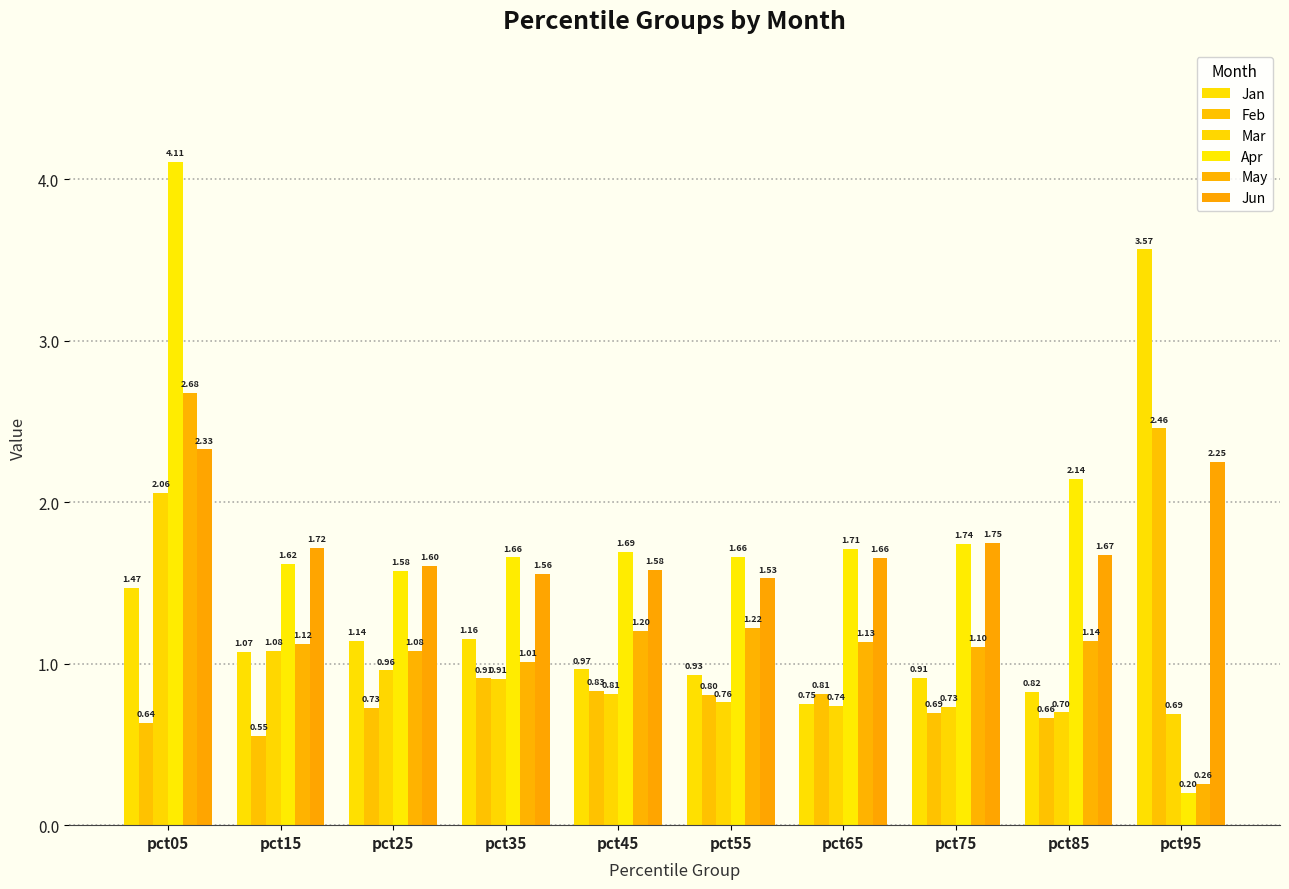

True or false: May has a value of 0.4 at pct95.

False